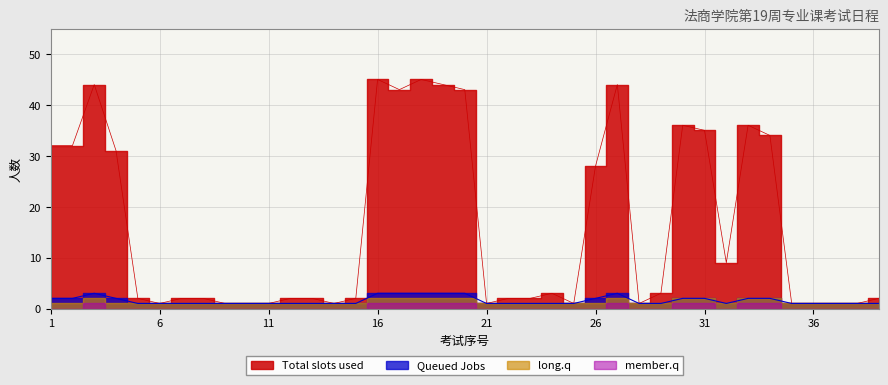

What is the sum of all Queued Jobs values?

61